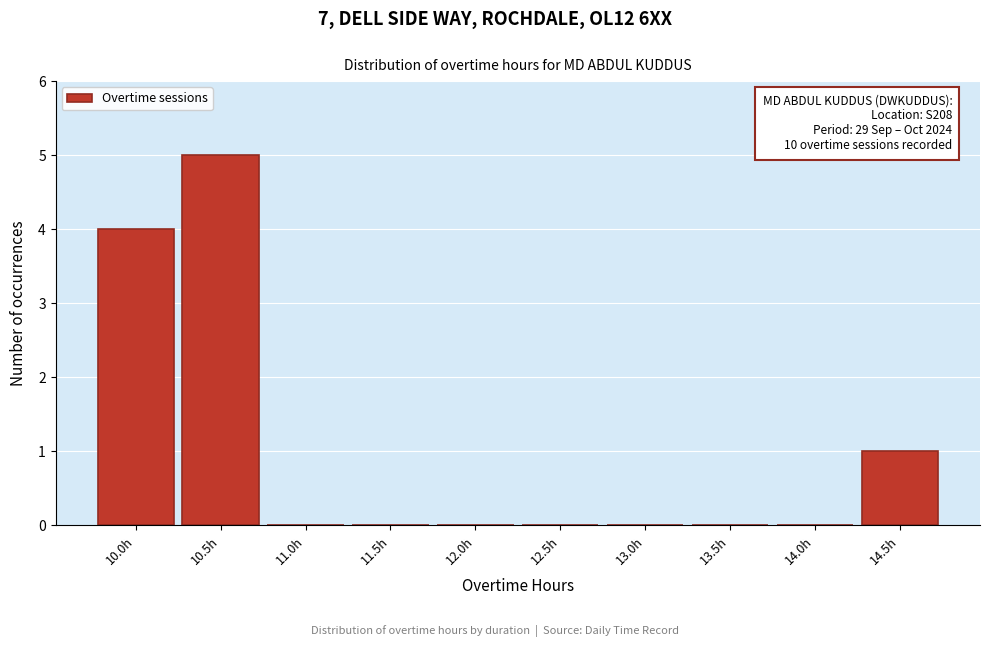

Reading left to right, list all the values displayed in this chart.

10.0h=4	10.5h=5	11.0h=0	11.5h=0	12.0h=0	12.5h=0	13.0h=0	13.5h=0	14.0h=0	14.5h=1